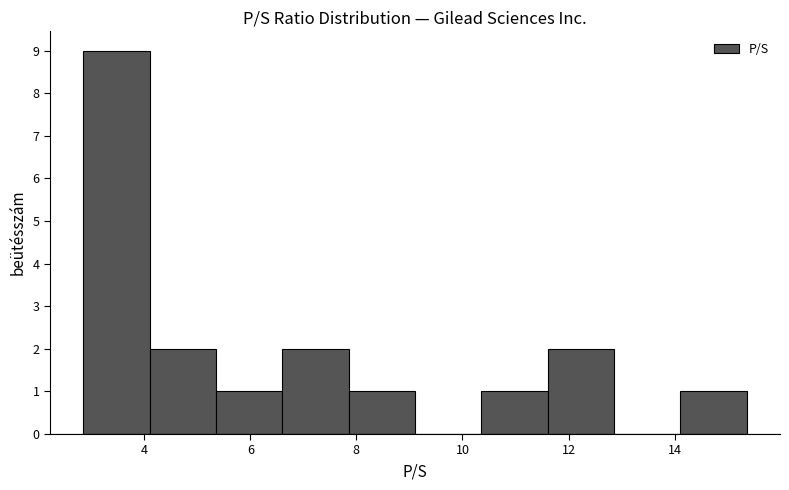

Reading left to right, transcribe this chart: for each bar, give the range it covers on the x-axis and its height. Neither the bar edges nor the heights are printed on the chart, so give them approximately, as read against the axes.

2.8 to 4.2: 9
4.2 to 5.4: 2
5.4 to 6.6: 1
6.6 to 7.8: 2
7.8 to 9.2: 1
9.2 to 10.4: 0
10.4 to 11.6: 1
11.6 to 12.8: 2
12.8 to 14.2: 0
14.2 to 15.4: 1